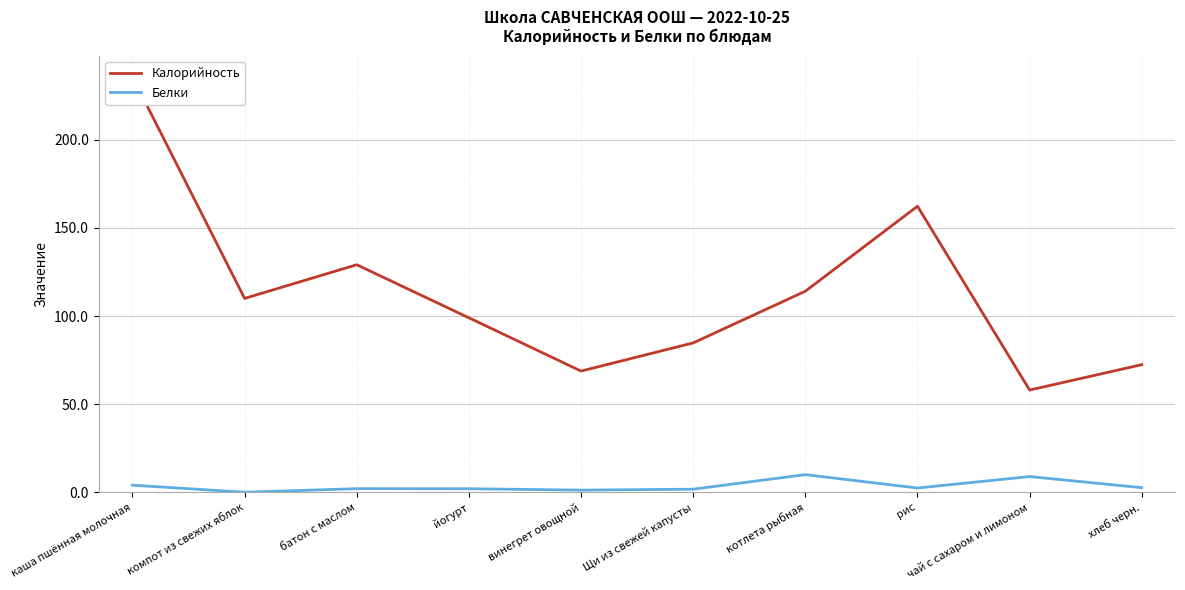

Does the chart have visible grid lines?

Yes